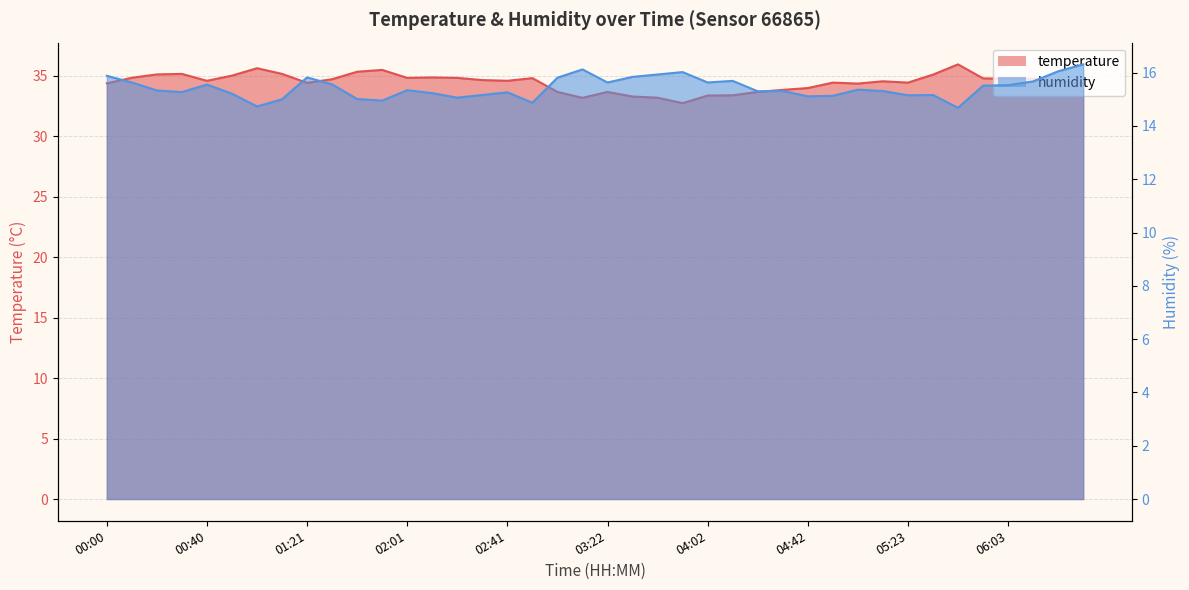

What is the difference between the maximum and minimum values in the temperature series?

3.2